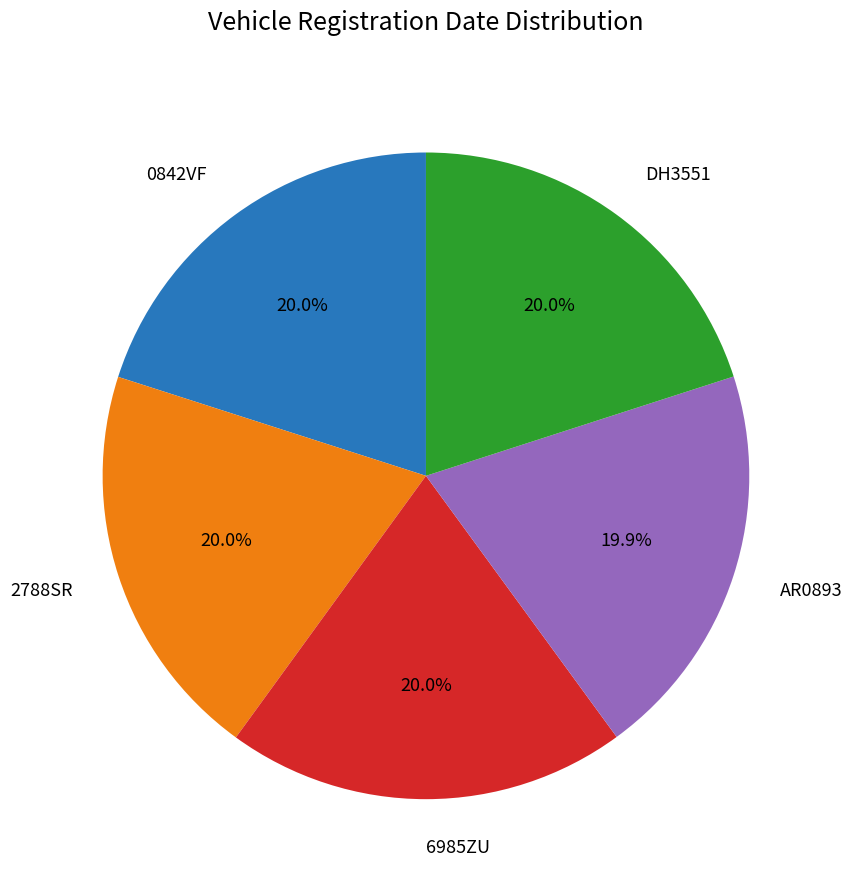

True or false: 0842VF accounts for 20% of the total.

True